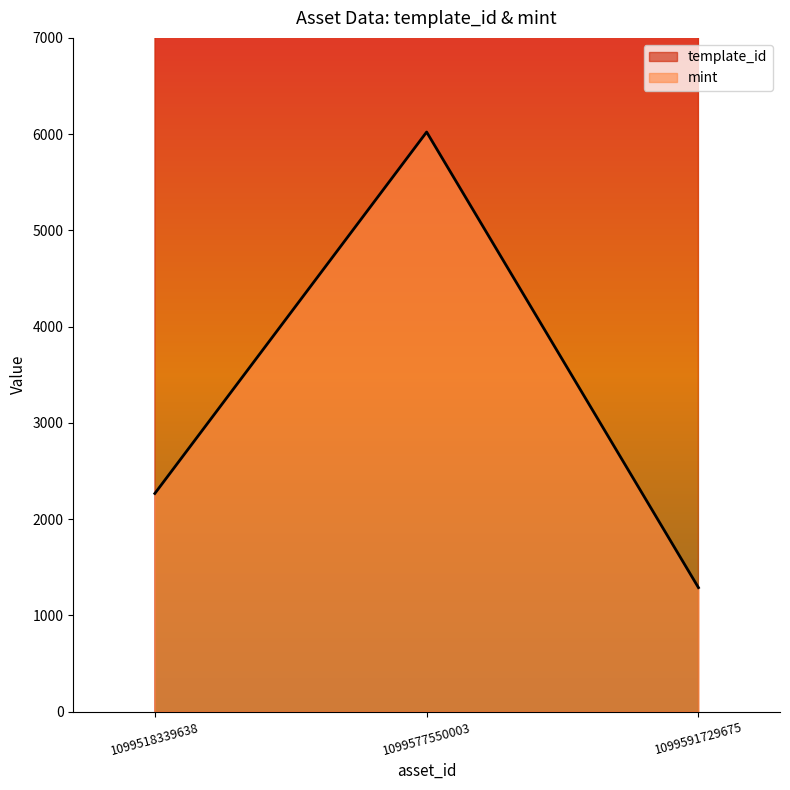

Between 1099577550003 and 1099518339638, which is larger?

1099577550003